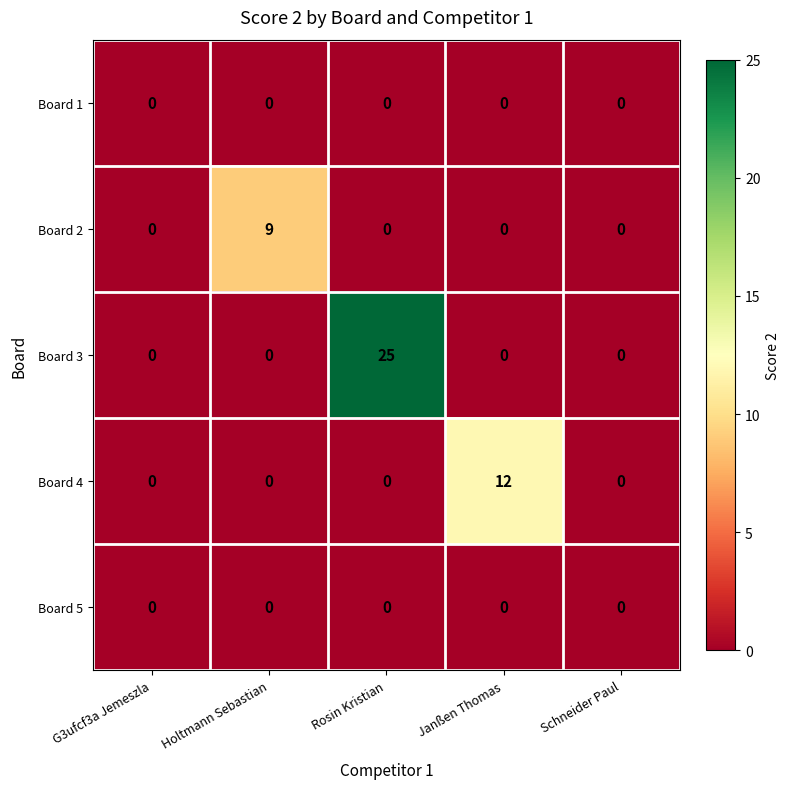

True or false: Board 2 has a value of 3 at Rosin Kristian.

False